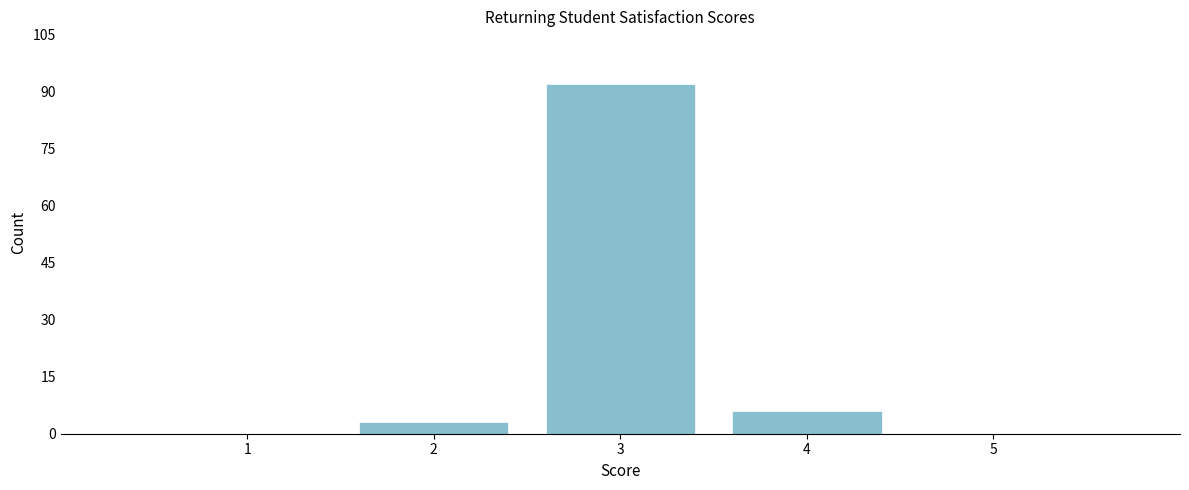

Reading left to right, transcribe this chart: for each bar, give the range it covers on the x-axis and its height. The values are not printed on the chart, so give them approximately, as read against the axis.

0.5 to 1.5: 0
1.5 to 2.5: 4
2.5 to 3.5: 92
3.5 to 4.5: 6
4.5 to 5.5: 0